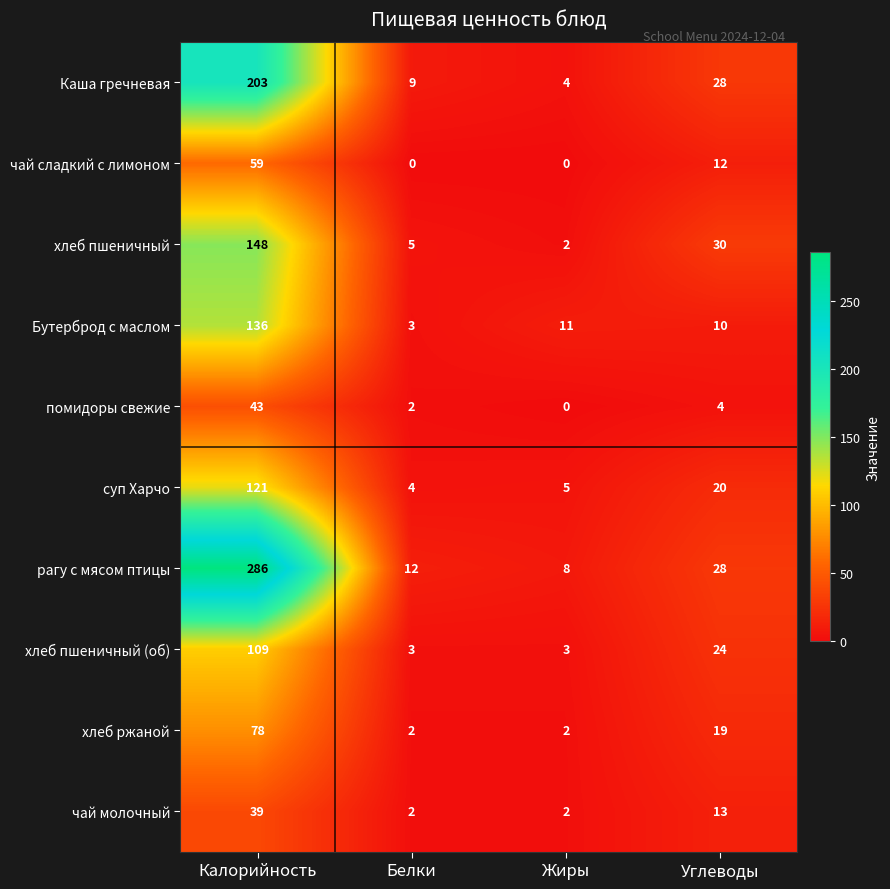

Where does the Бутерброд с маслом series first go above 11?

Калорийность